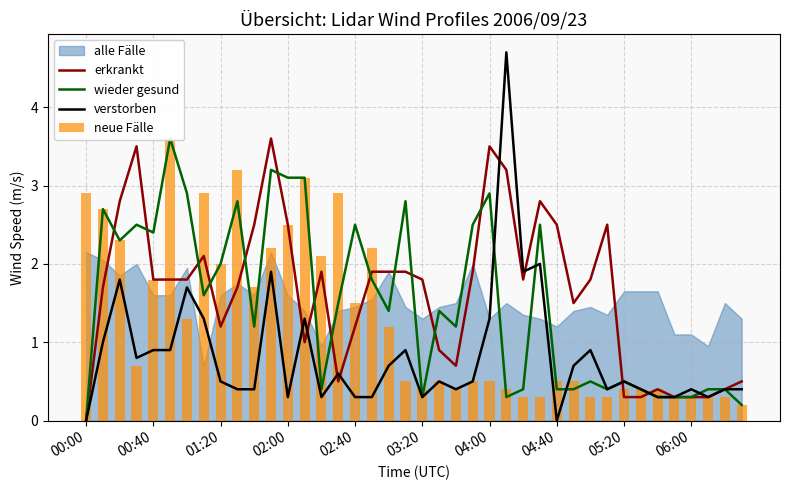

At which category is the sum across all series the highest?

11